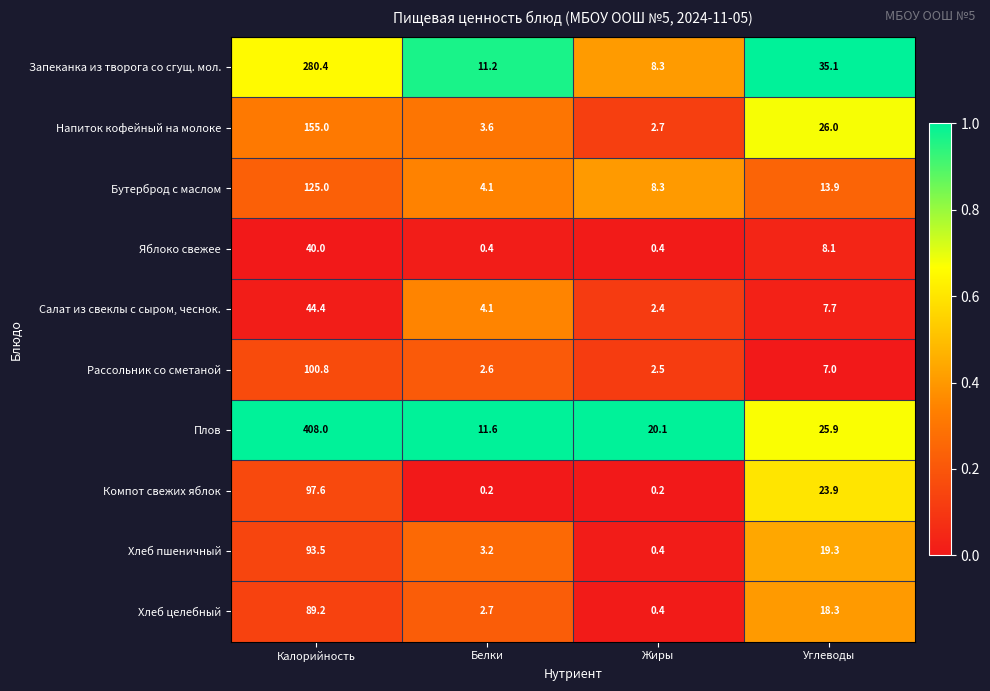

Which series has the widest spread of values?

Плов